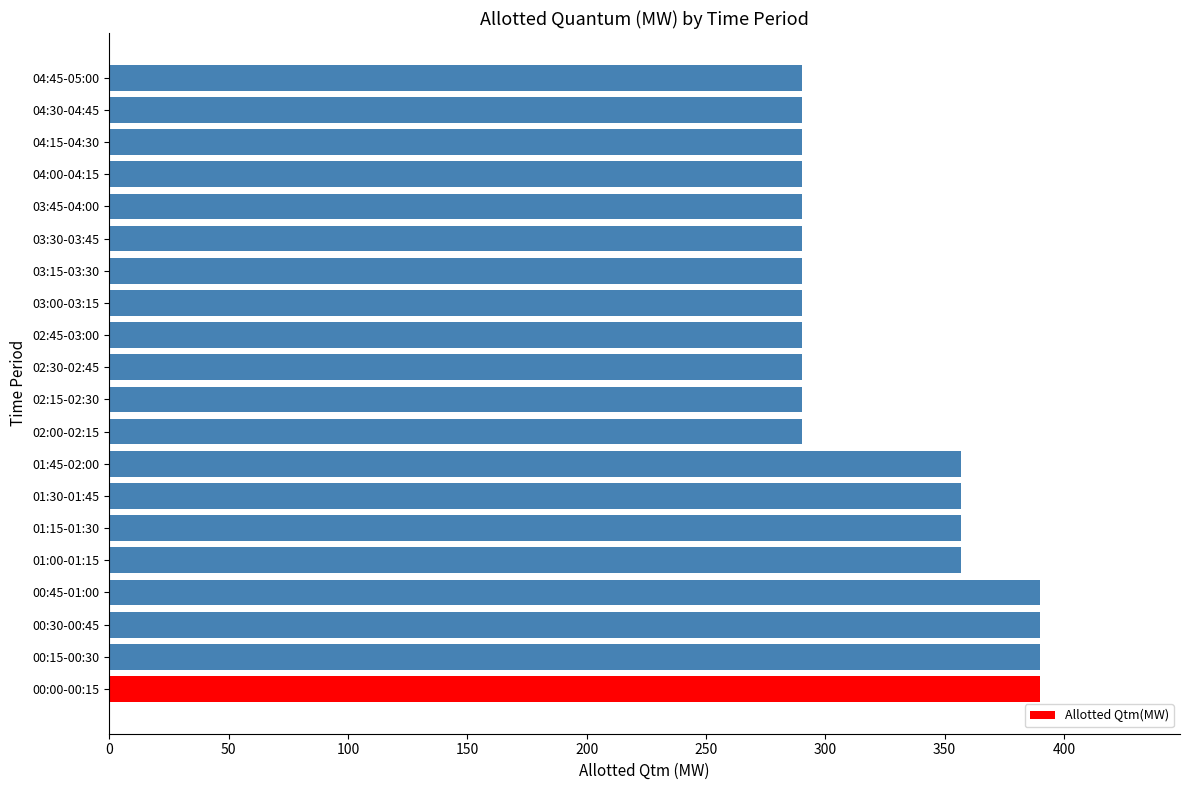

Does the chart contain any negative values?

No